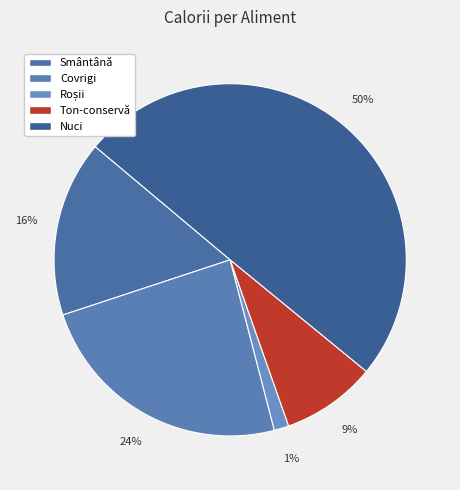

Rank the categories by value from highest to lowest.

Nuci, Covrigi, Smântână, Ton-conservă, Roșii